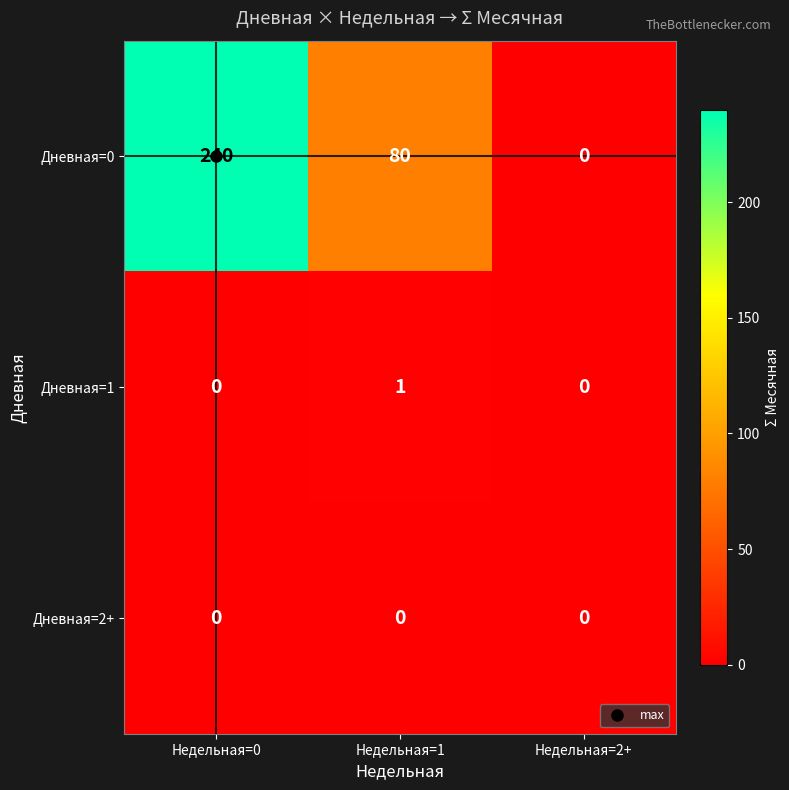

What is the spread (max minus min) of values at Недельная=1?

80